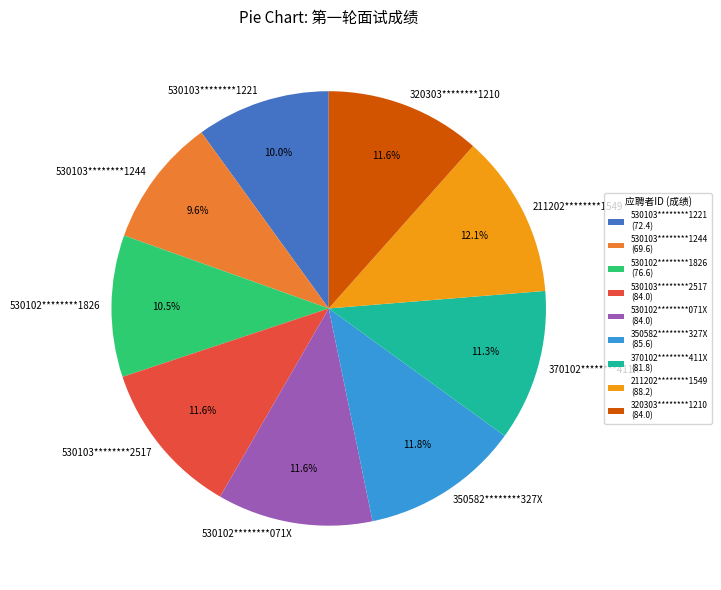

What is the total percentage of 530102********071X and 530102********1826?

22.1%